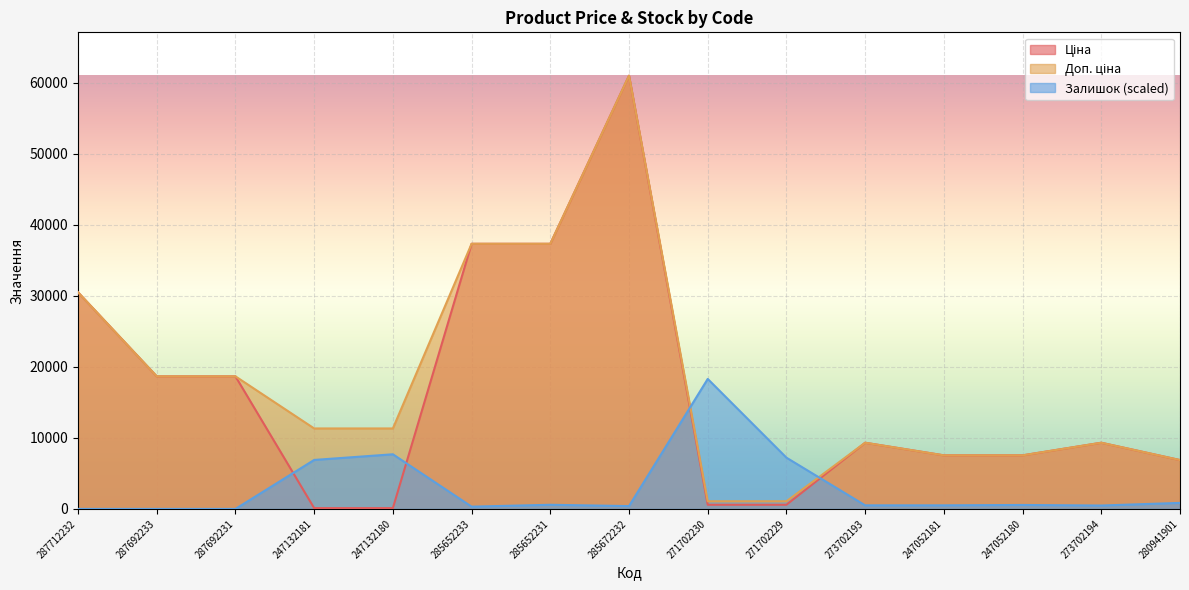

Reading left to right, what are all the values shown in this chart?

Ціна: 287712232=30512.3	287692233=18671.5	287692231=18671.5	247132181=113.3	247132180=113.3	285652233=37343.0	285652231=37343.0	285672232=61024.7	271702230=586.0	271702229=586.0	273702193=9321.4	247052181=7545.9	247052180=7545.9	273702194=9321.4	280941901=6879.5
Доп. ціна: 287712232=30512.3	287692233=18671.5	287692231=18671.5	247132181=11334.0	247132180=11334.0	285652233=37343.0	285652231=37343.0	285672232=61024.7	271702230=1074.5	271702229=1074.5	273702193=9321.4	247052181=7545.9	247052180=7545.9	273702194=9321.4	280941901=6879.5
Залишок: 287712232=0.0	287692233=0.0	287692231=0.0	247132181=6898.4	247132180=7694.4	285652233=318.4	285652231=583.7	285672232=398.0	271702230=18307.4	271702229=7216.8	273702193=504.1	247052181=504.1	247052180=557.2	273702194=477.6	280941901=849.0